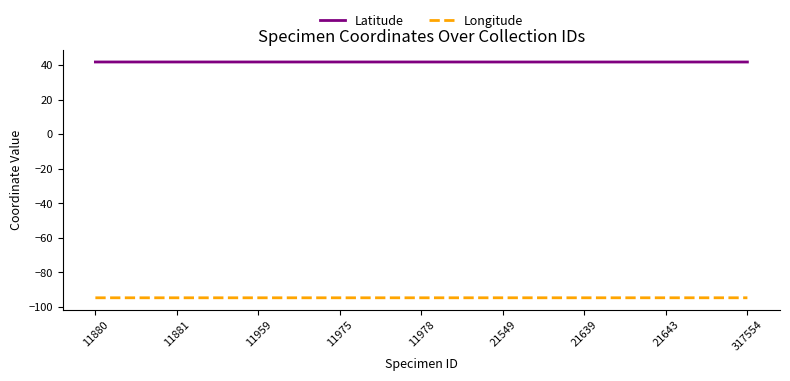

True or false: Longitude and Latitude intersect in this chart.

False